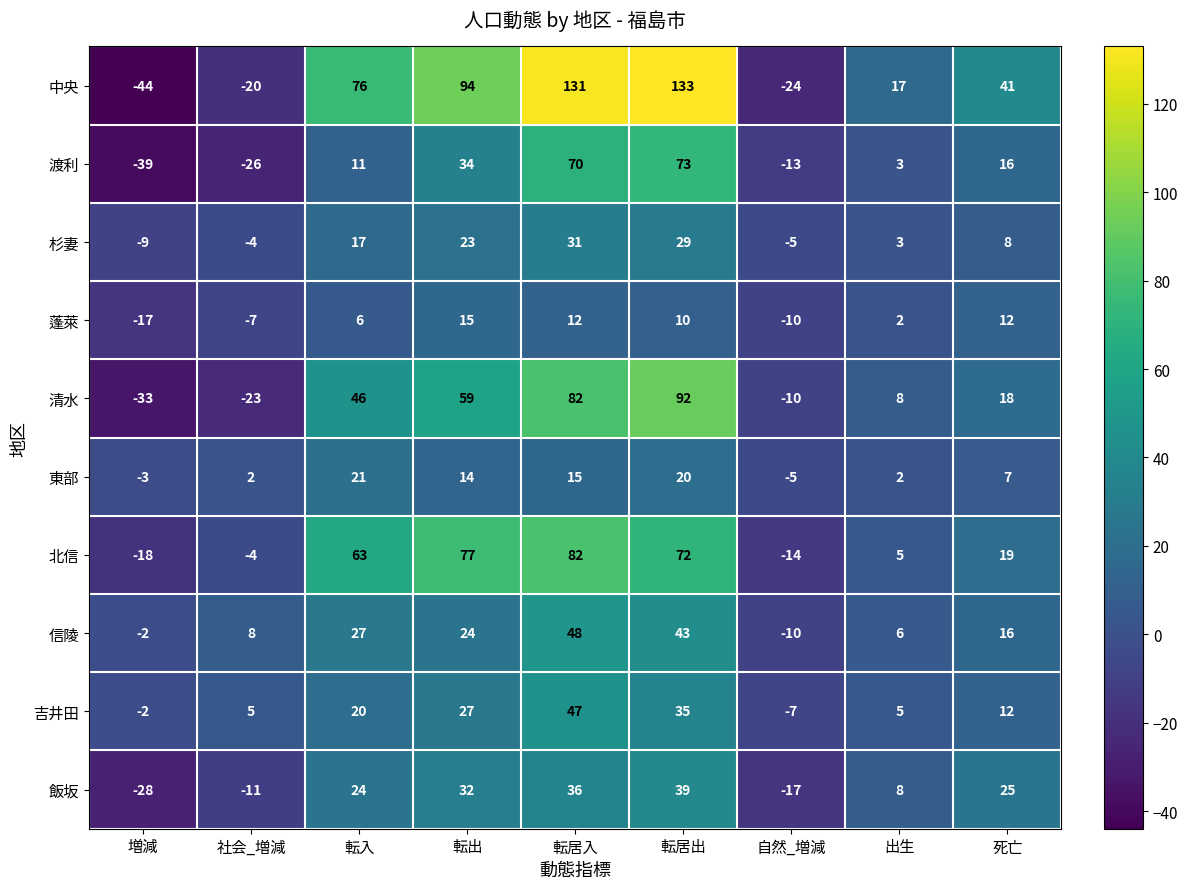

What is the maximum value shown in the chart?

133